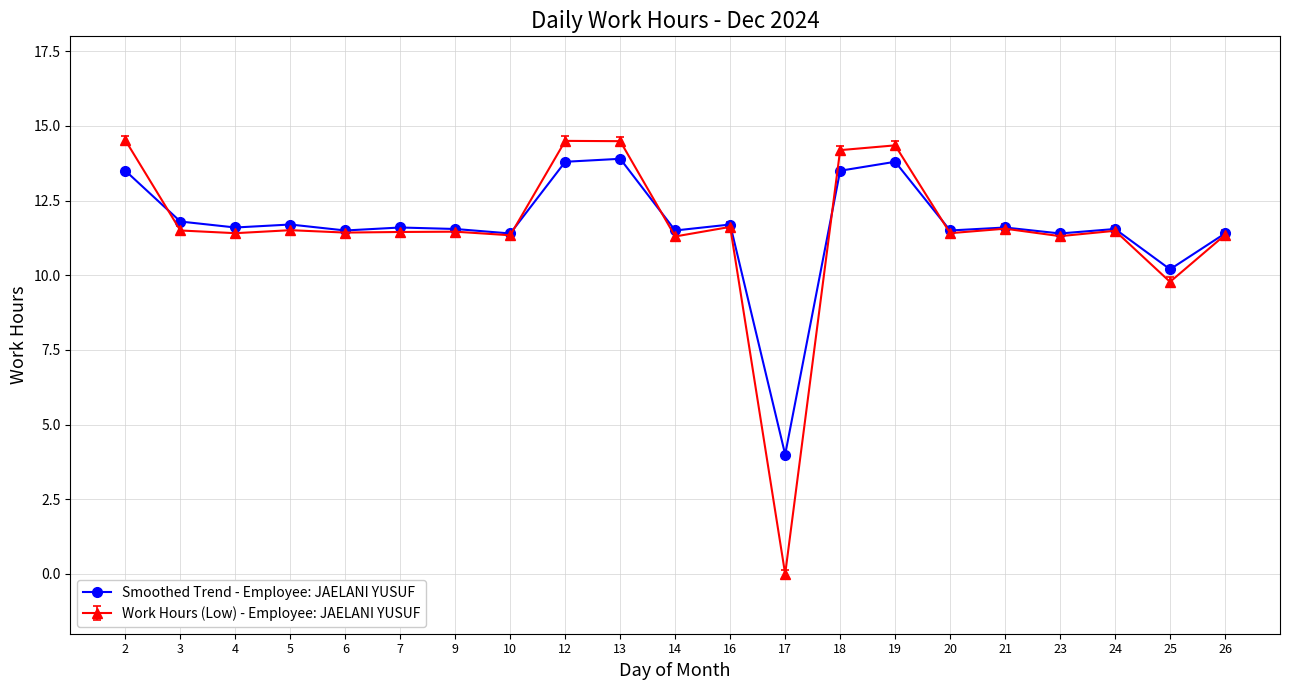

Which series changed the most between 14 and 25?

Work Hours (Low) - Employee: JAELANI YUSUF